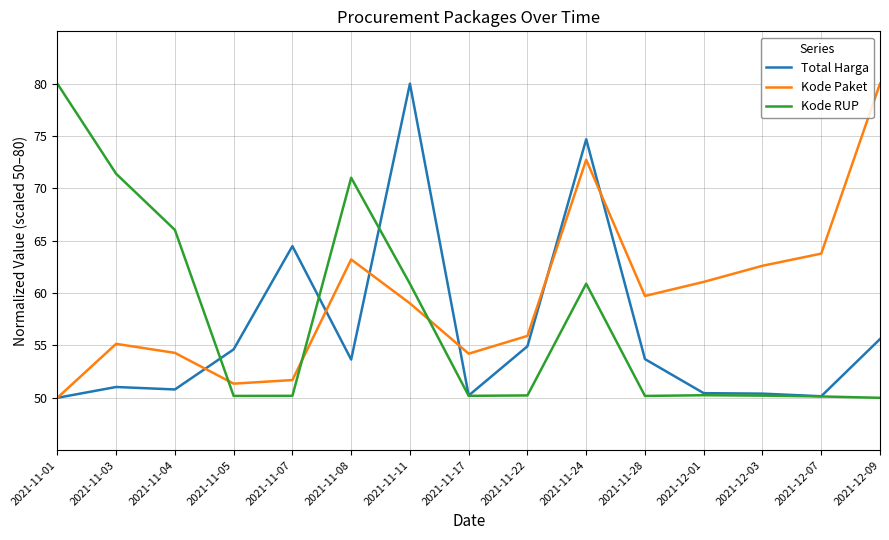

Rank the series by their average value, from lowest to highest.

Total Harga, Kode RUP, Kode Paket